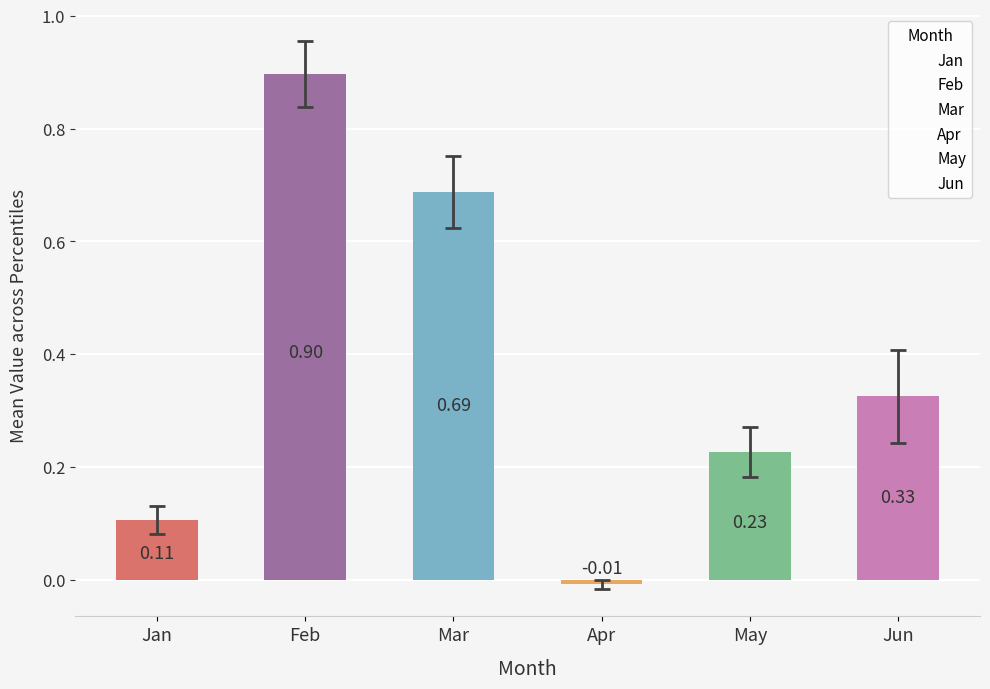

Which has a higher value, Mar or Feb?

Feb